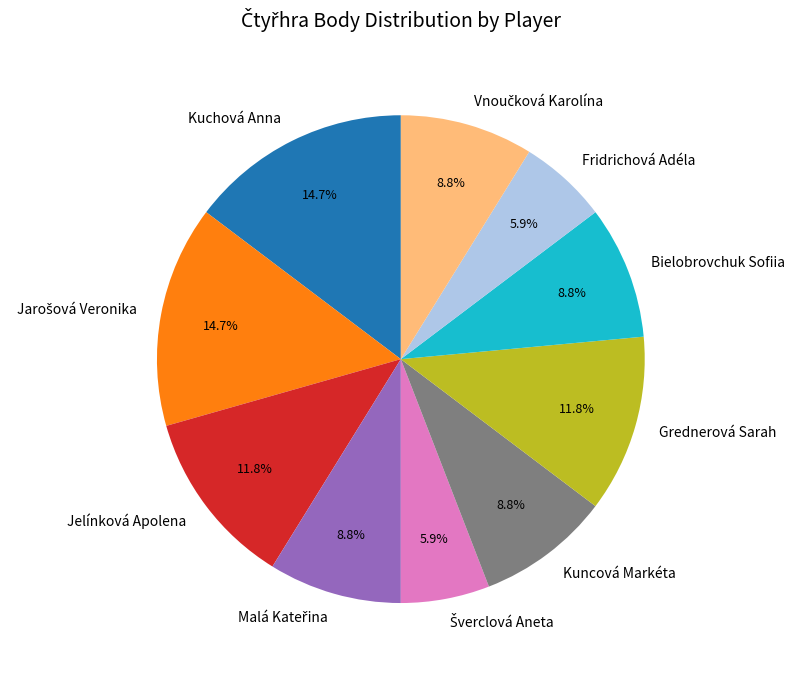

Approximately how many times larger is the value at Bielobrovchuk Sofiia compared to Kuchová Anna?

0.6